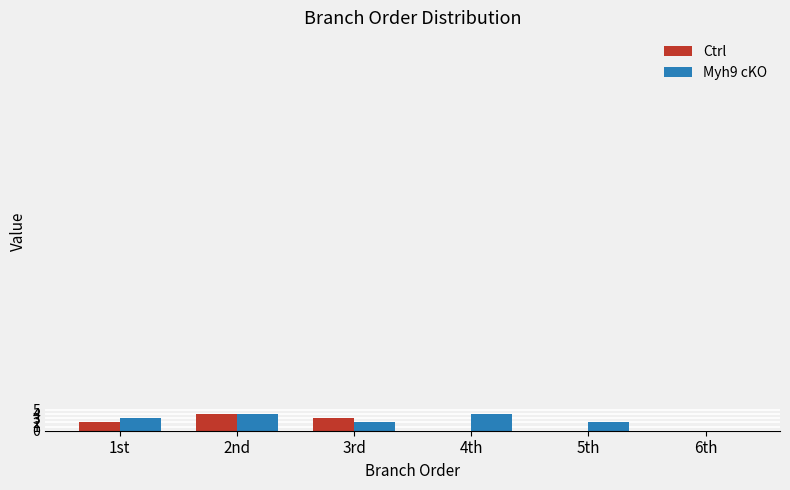

The value of Ctrl at 6th is 0. True or false?

True